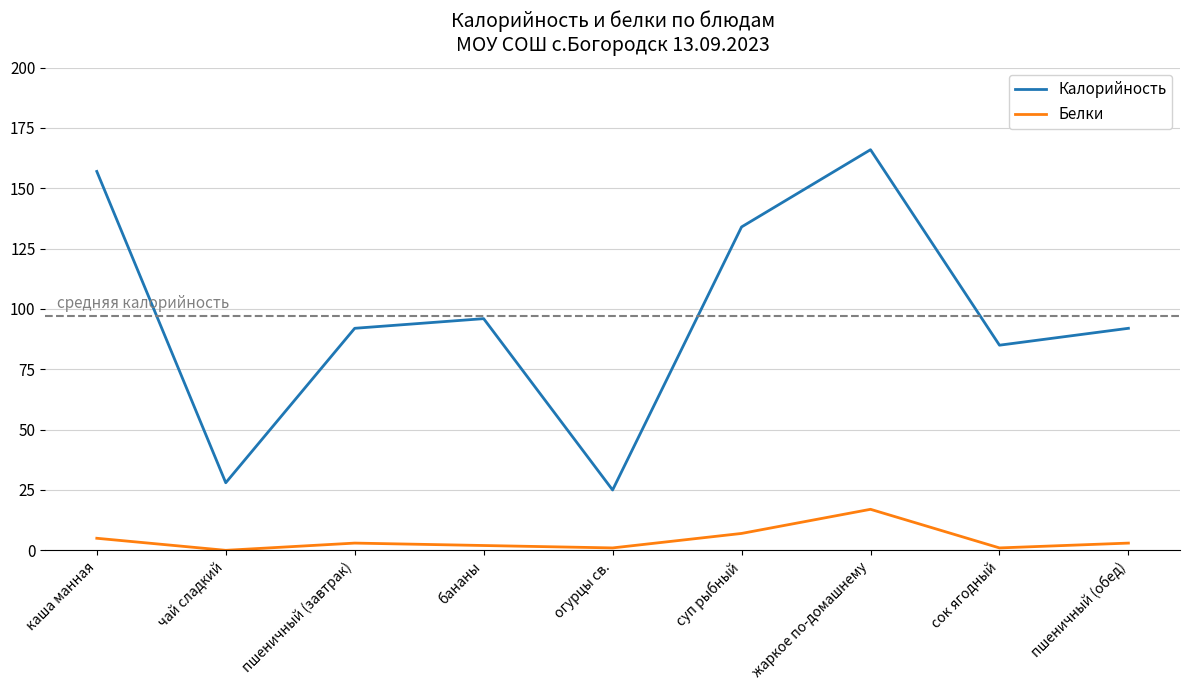

Does the chart have visible grid lines?

Yes